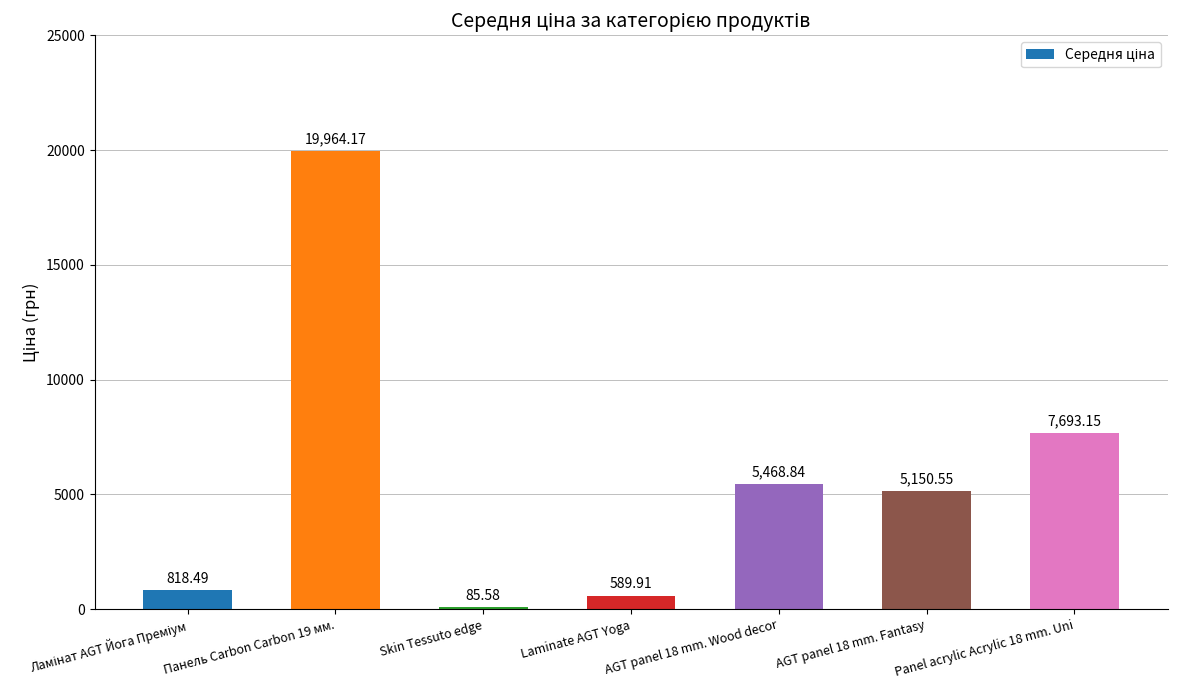

At which label is the value closest to 10024?

Panel acrylic Acrylic 18 mm. Uni